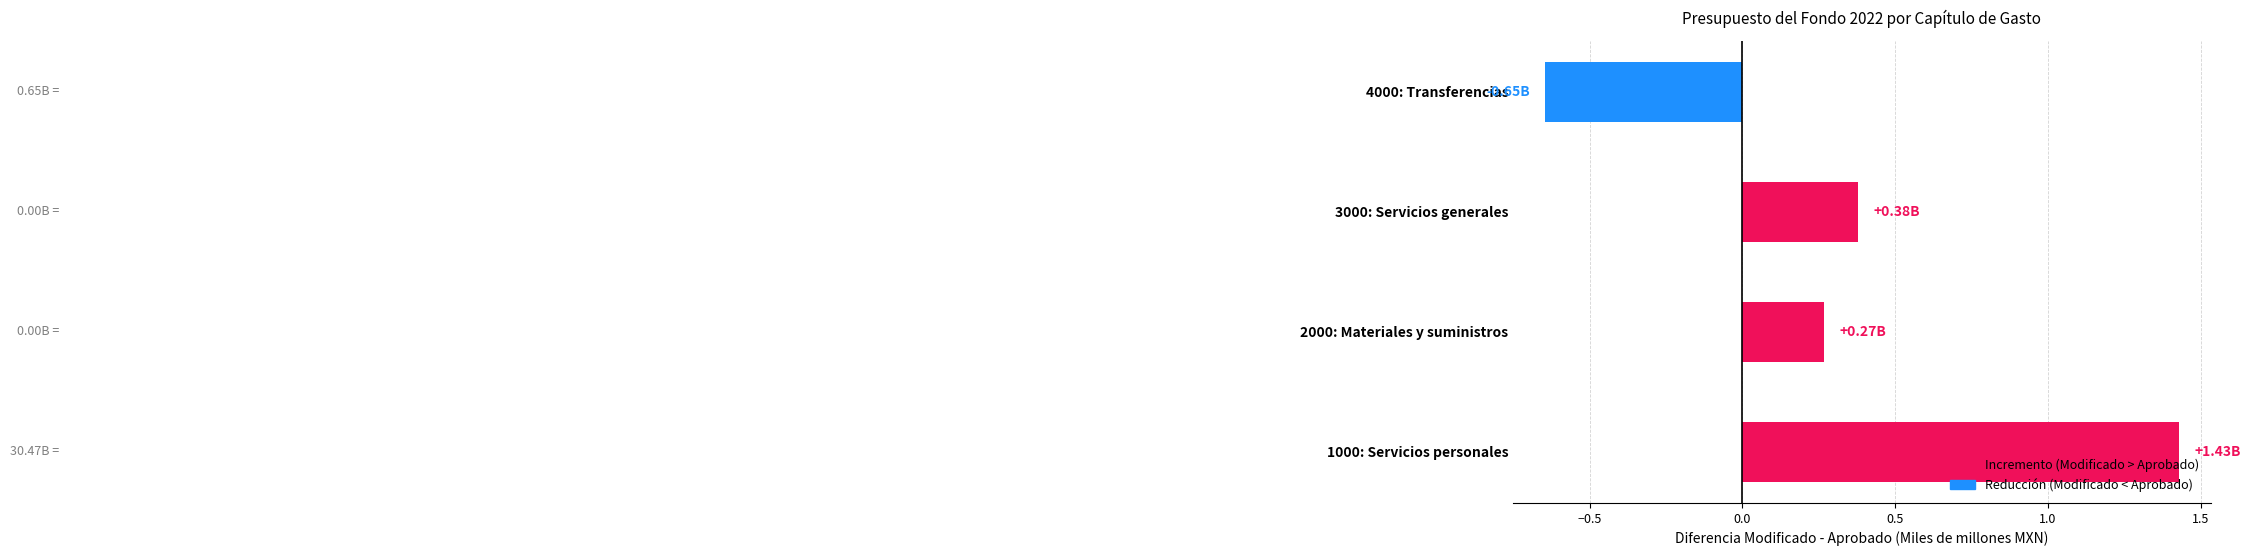

Rank the categories by value from highest to lowest.

1000: Servicios personales, 3000: Servicios generales, 2000: Materiales y suministros, 4000: Transferencias